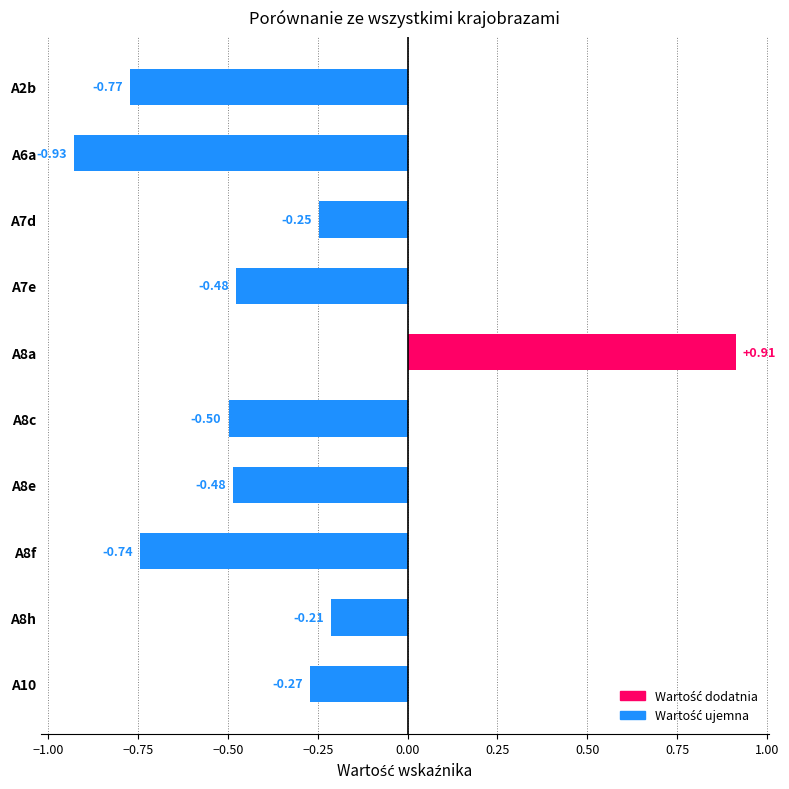

What is the difference between the maximum and second lowest values?

1.7